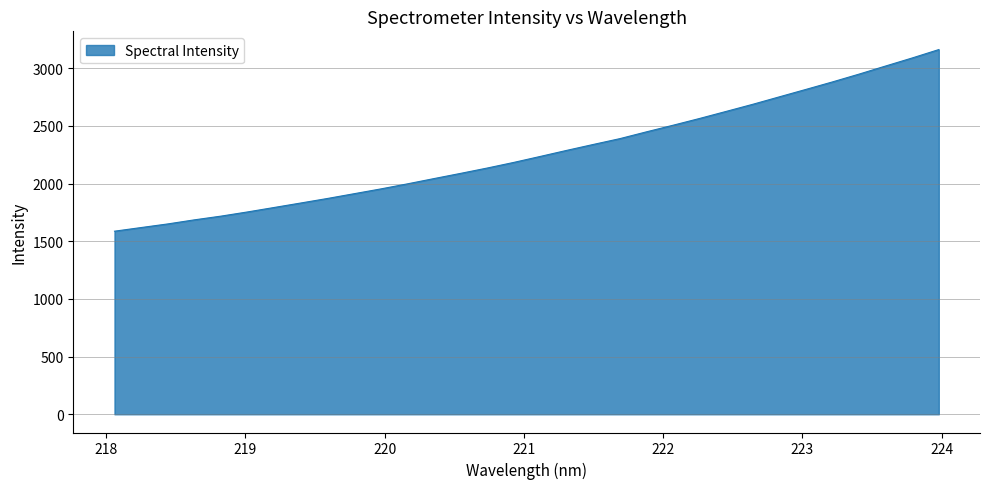

True or false: the data has more than 0 interior local peaks.

False